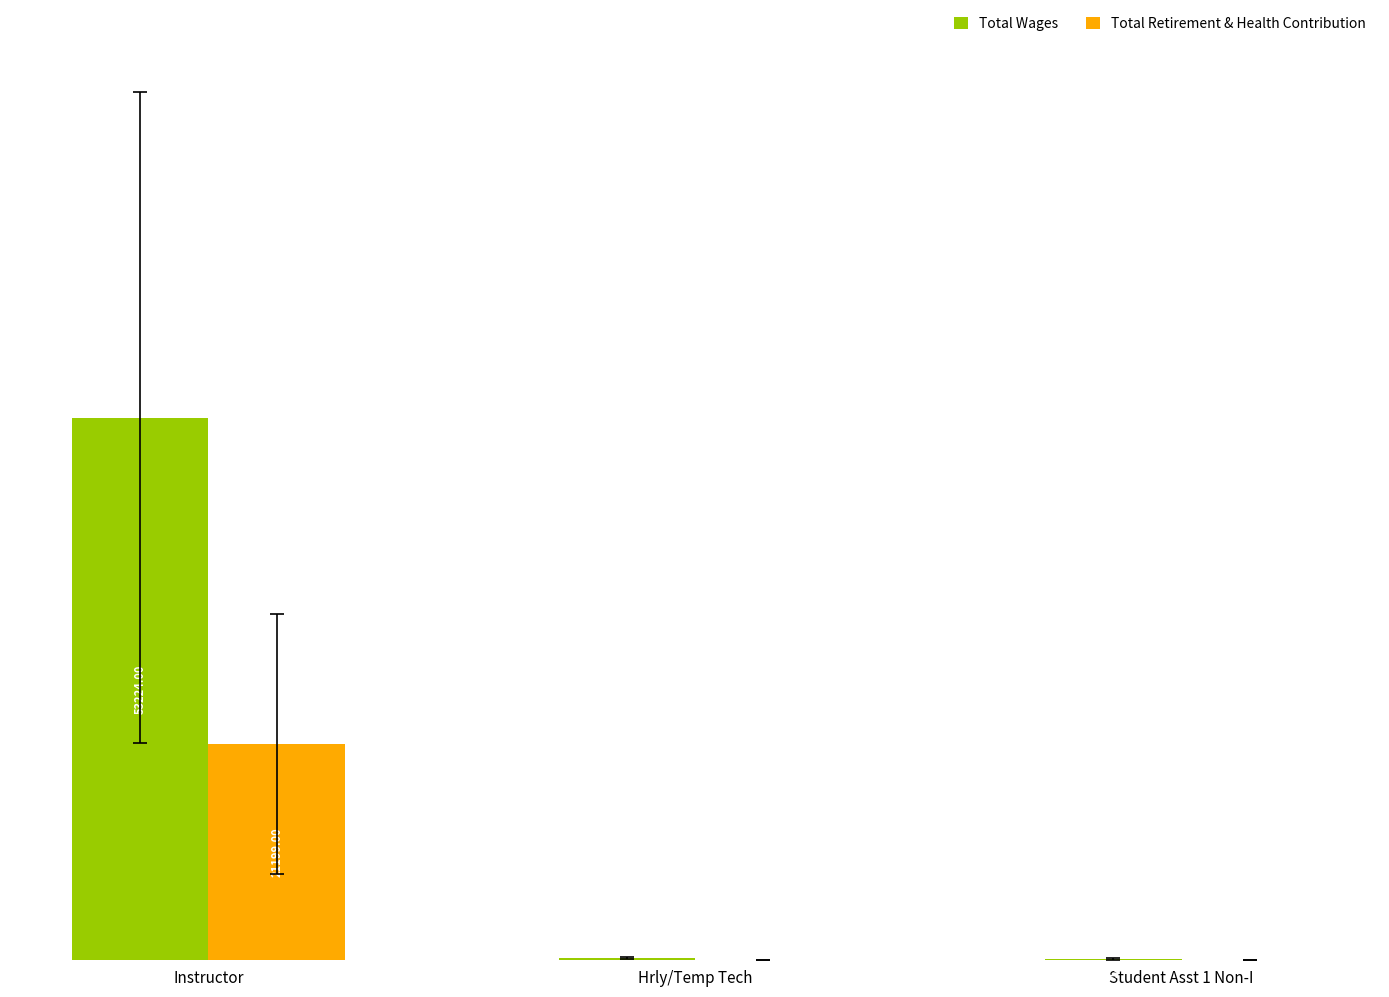

At which category is the sum across all series the highest?

Instructor